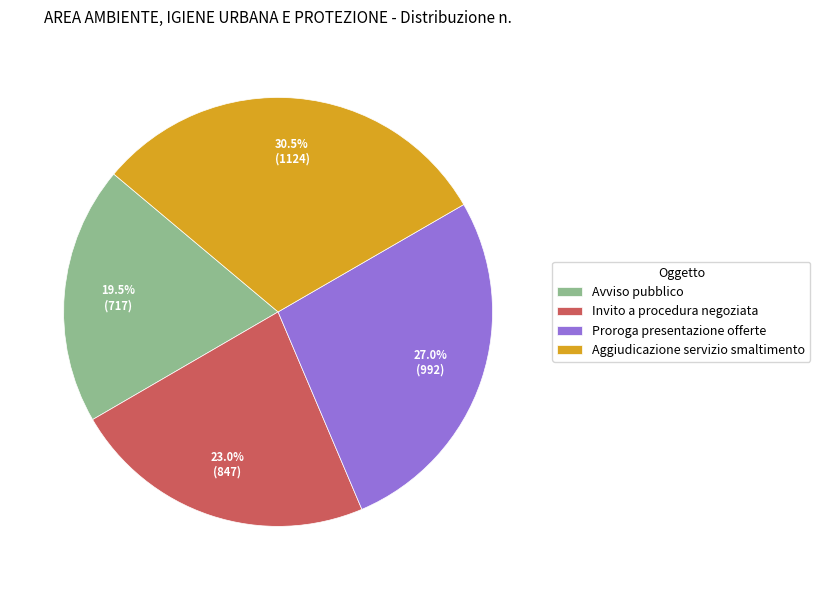

What is the ratio of the value at Aggiudicazione servizio smaltimento to the value at Avviso pubblico?

1.6